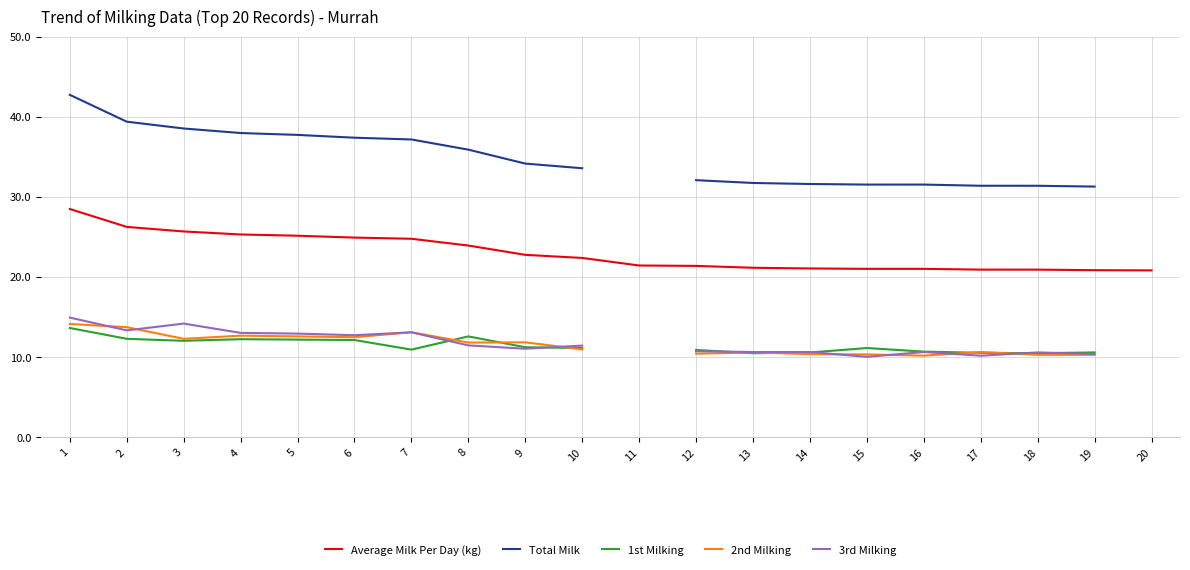

What are all the series names shown in the legend?

Average Milk Per Day (kg), Total Milk, 1st Milking, 2nd Milking, 3rd Milking